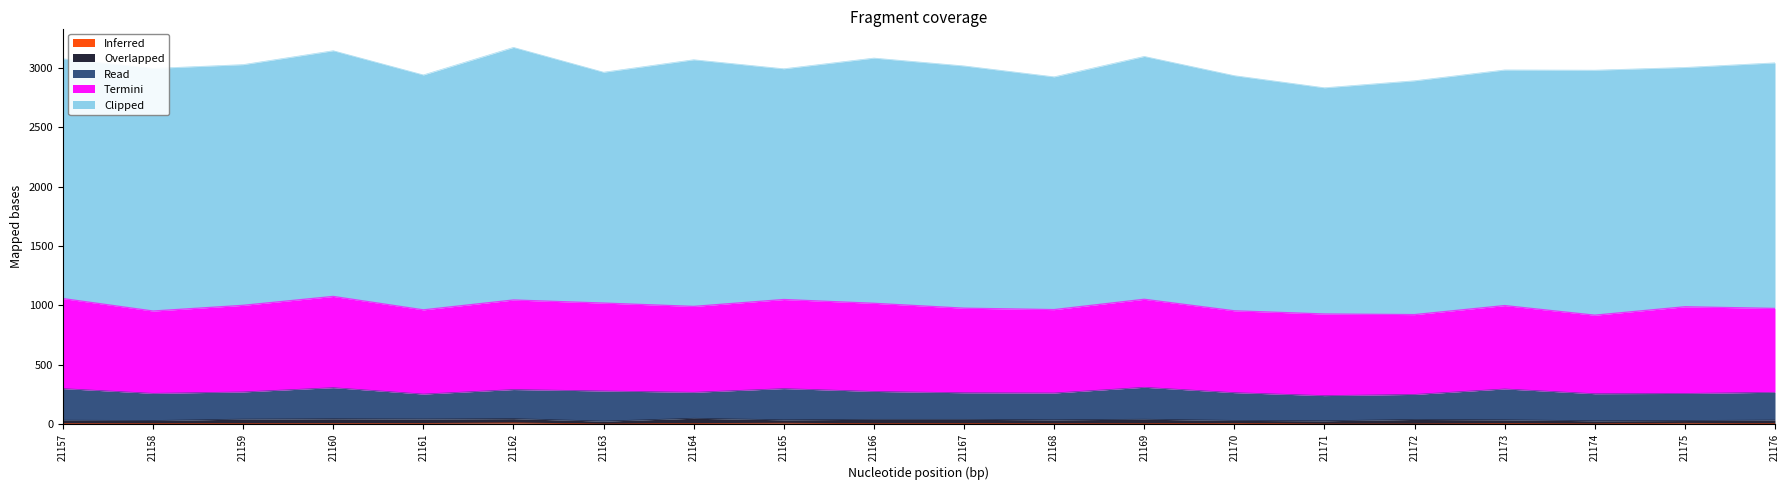

Rank the categories by Clipped value from highest to lowest.

21162, 21164, 21160, 21176, 21166, 21174, 21169, 21158, 21167, 21159, 21157, 21175, 21173, 21170, 21161, 21172, 21168, 21163, 21165, 21171